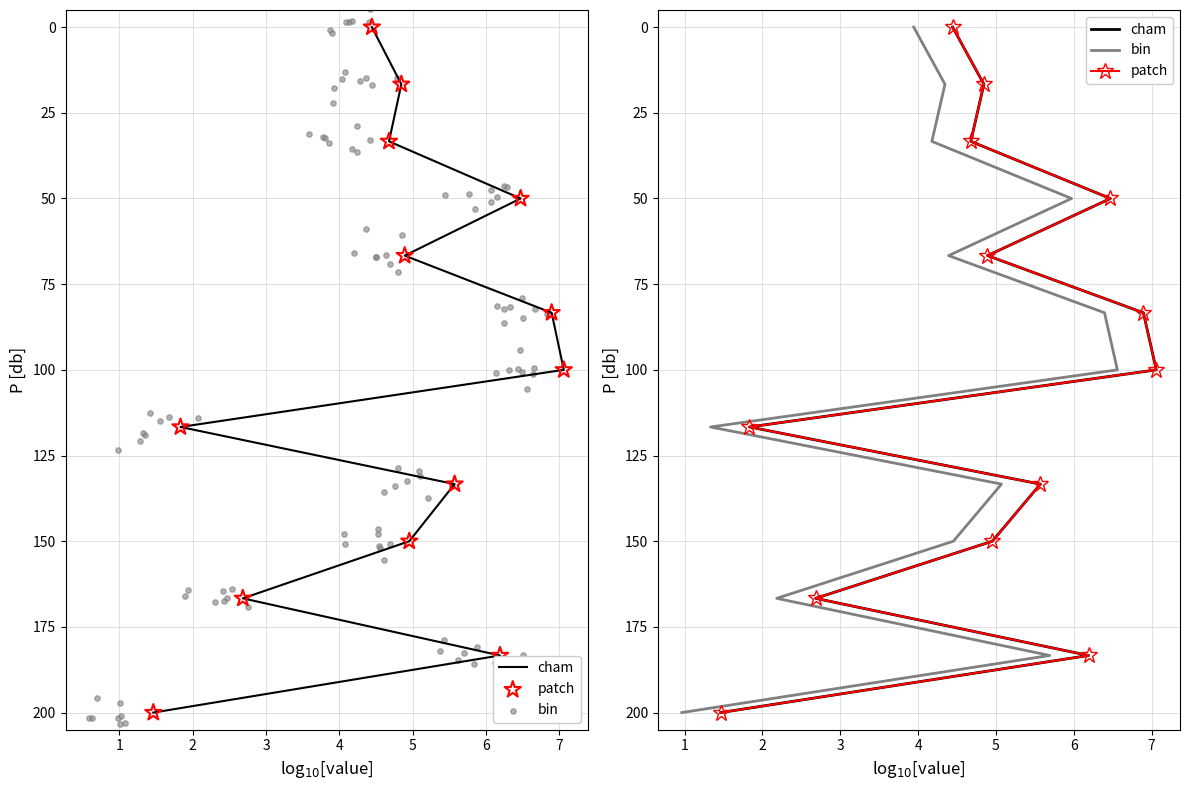

Which series reaches the maximum Y coordinate?

cham